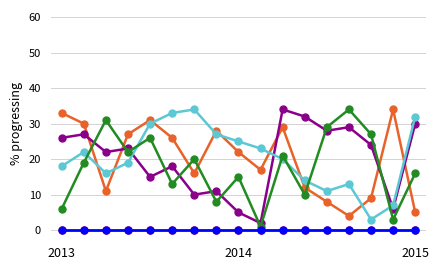

True or false: B2 has a value of 20 at 6.

True